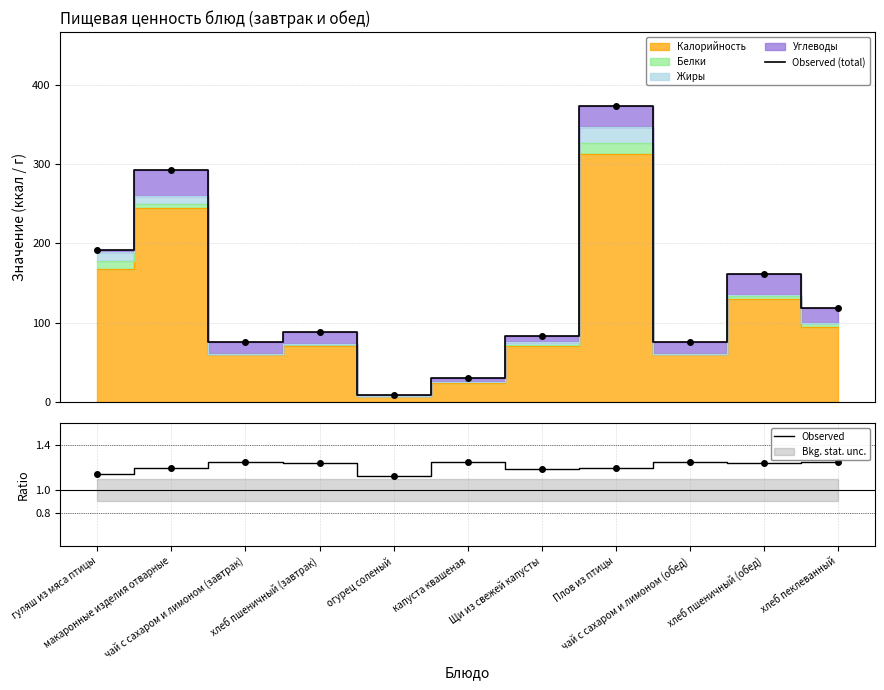

What is the difference between the second highest and second lowest values in the Observed series?

0.1